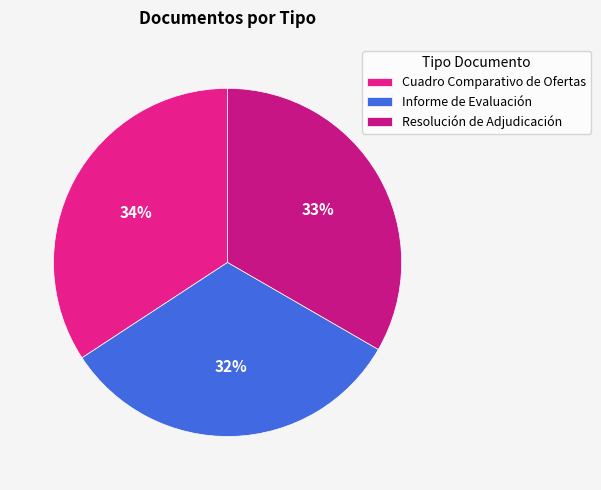

Does any single category account for the majority?

No